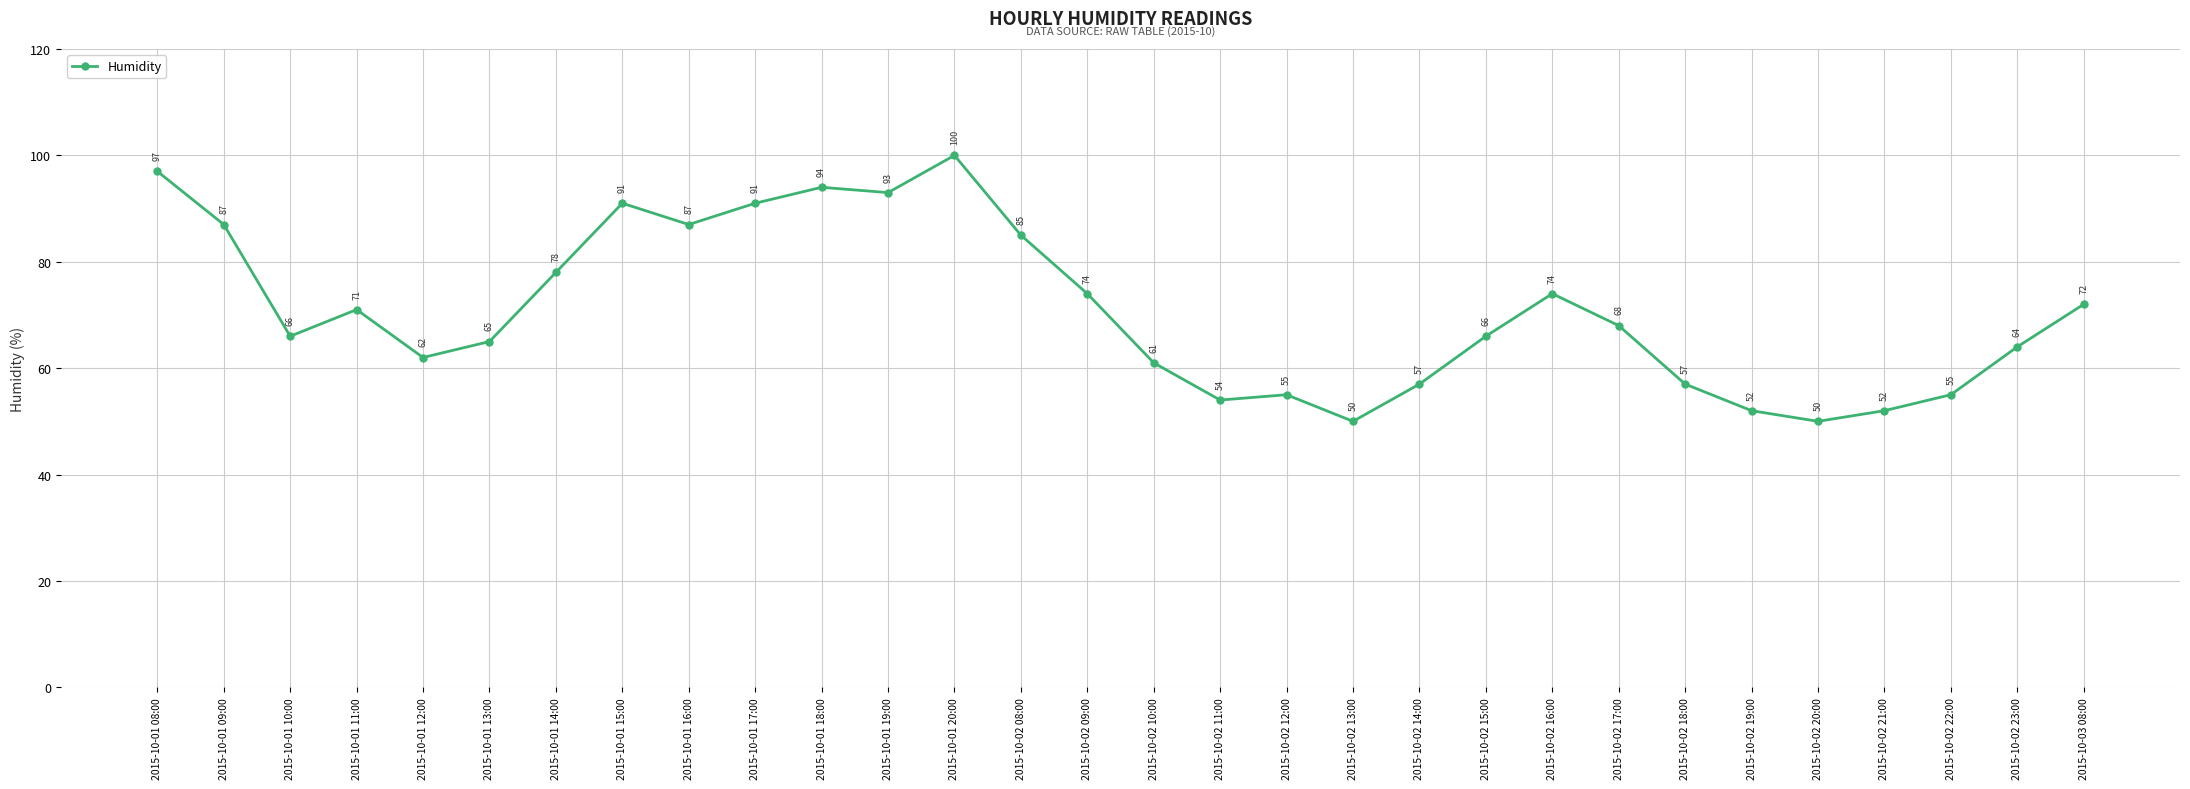

The value at 2015-10-02 11:00 is 54. True or false?

True